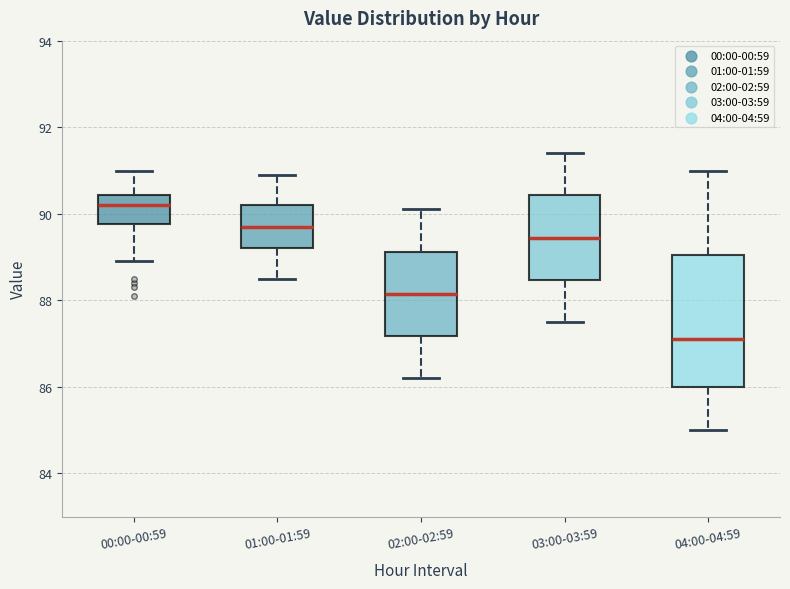

Reading left to right, read every box against the y-axis: the position of its median line, the range the box covers, and the ends of its whiskers. The values are not printed on the chart, so give them approximately, as read against the axis.

00:00-00:59: median 90.2, box 89.8 to 90.4, whiskers 89.0 to 91.0
01:00-01:59: median 89.8, box 89.2 to 90.2, whiskers 88.6 to 91.0
02:00-02:59: median 88.2, box 87.2 to 89.2, whiskers 86.2 to 90.2
03:00-03:59: median 89.4, box 88.4 to 90.4, whiskers 87.6 to 91.4
04:00-04:59: median 87.2, box 86.0 to 89.0, whiskers 85.0 to 91.0